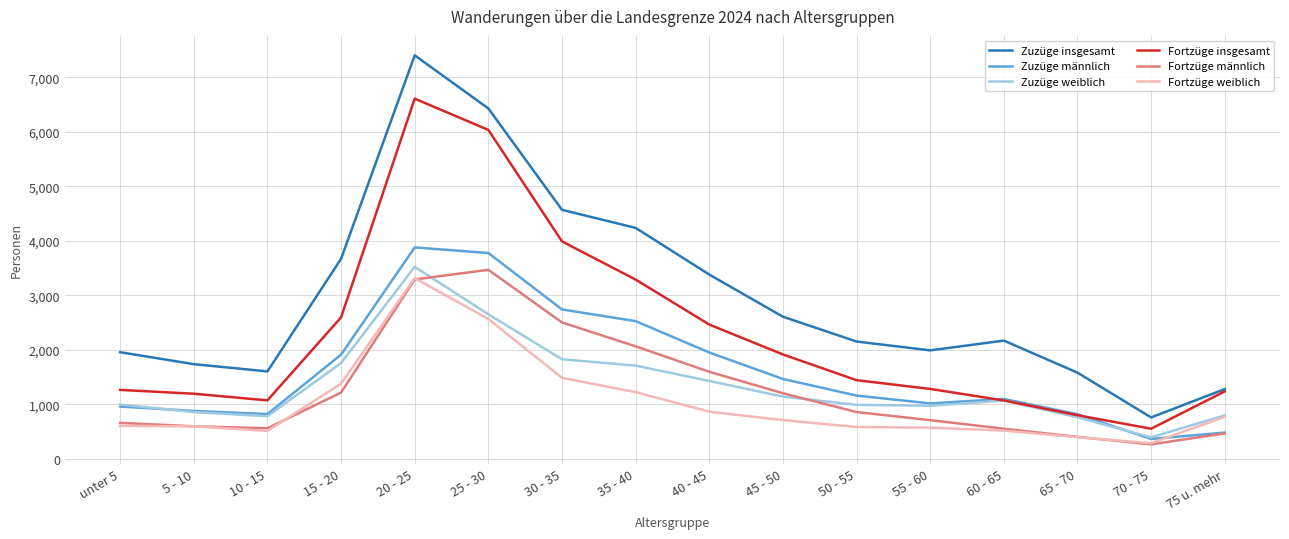

What is the greatest value displayed?

7400